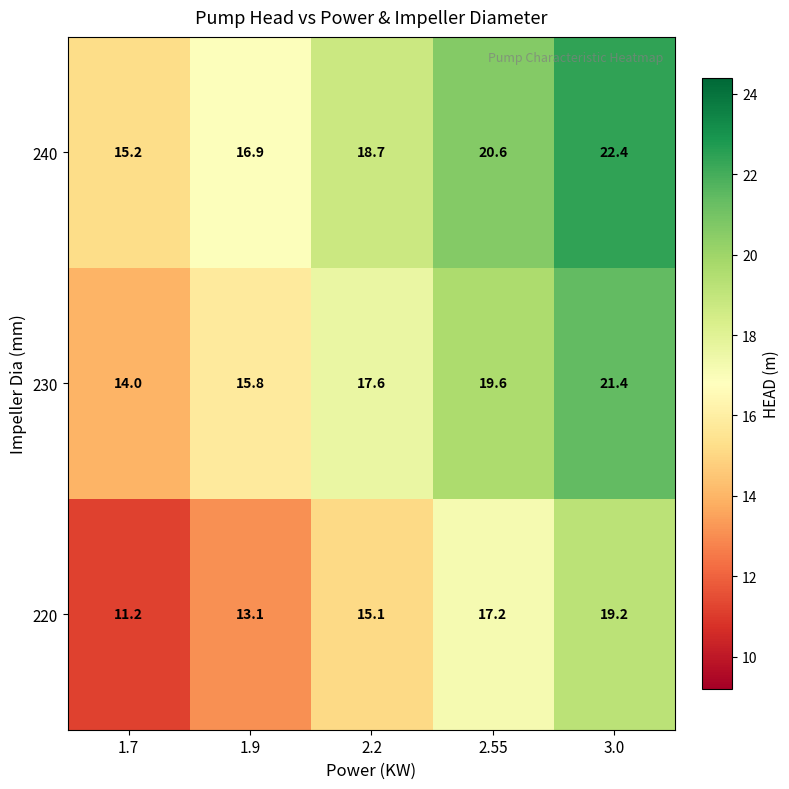

List the series in order of their overall mean, highest first.

240, 230, 220